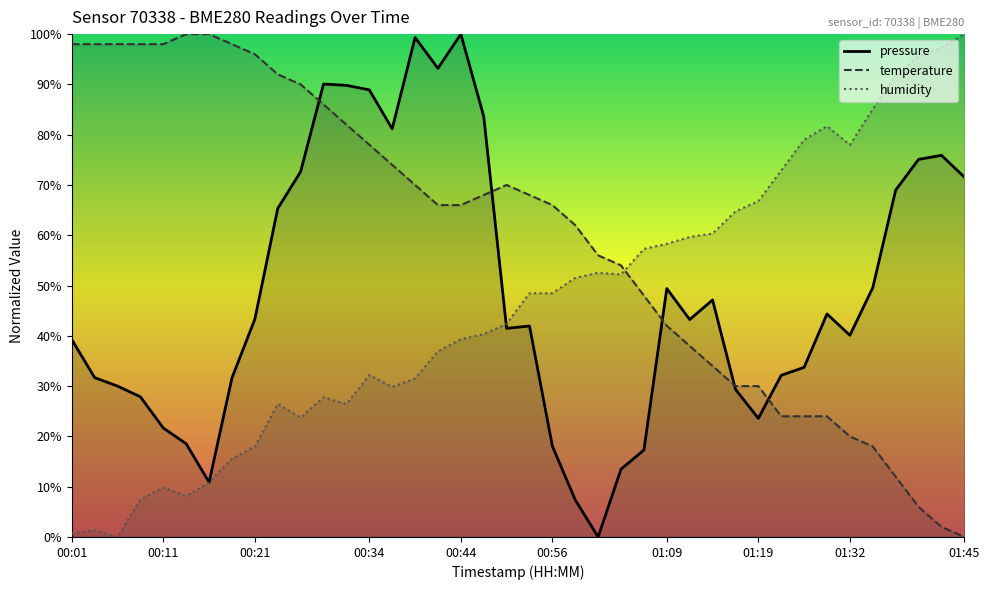

Rank the series by their average value, from highest to lowest.

temperature, pressure, humidity